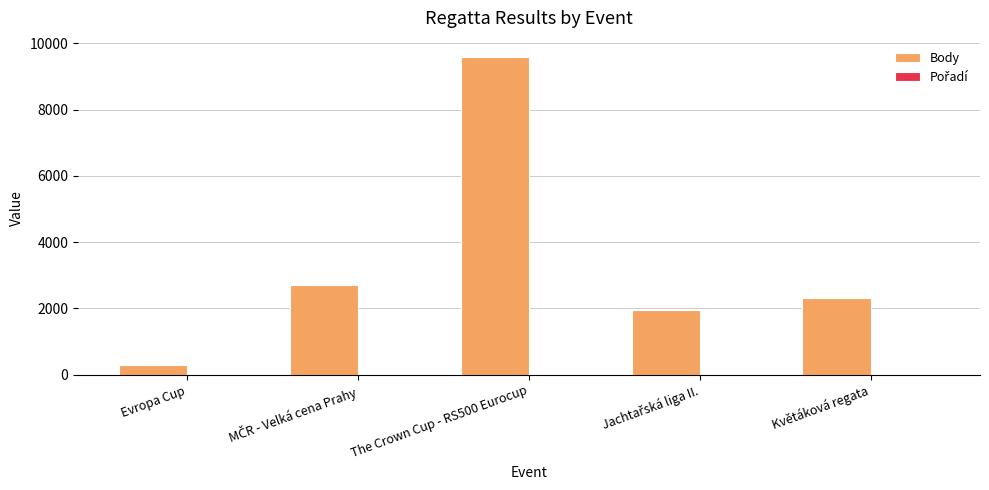

What is the maximum value shown in the chart?

9600